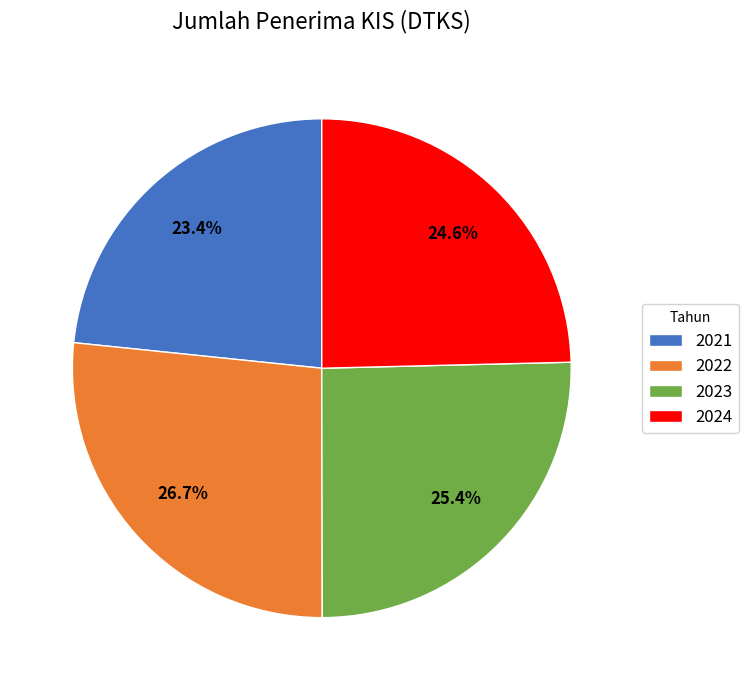

What is the ratio of the value at 2022 to the value at 2021?

1.1